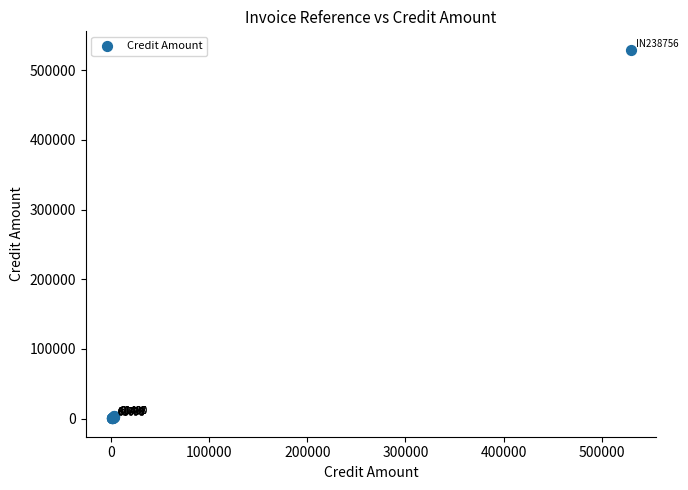

What Y value in the scatter plot is closest to 264999?

3263.7